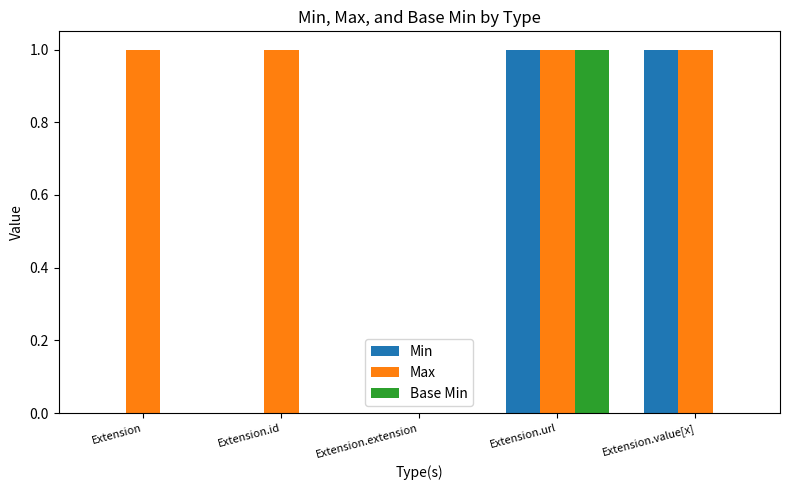

The Min series shows 0 at Extension.id. True or false?

True